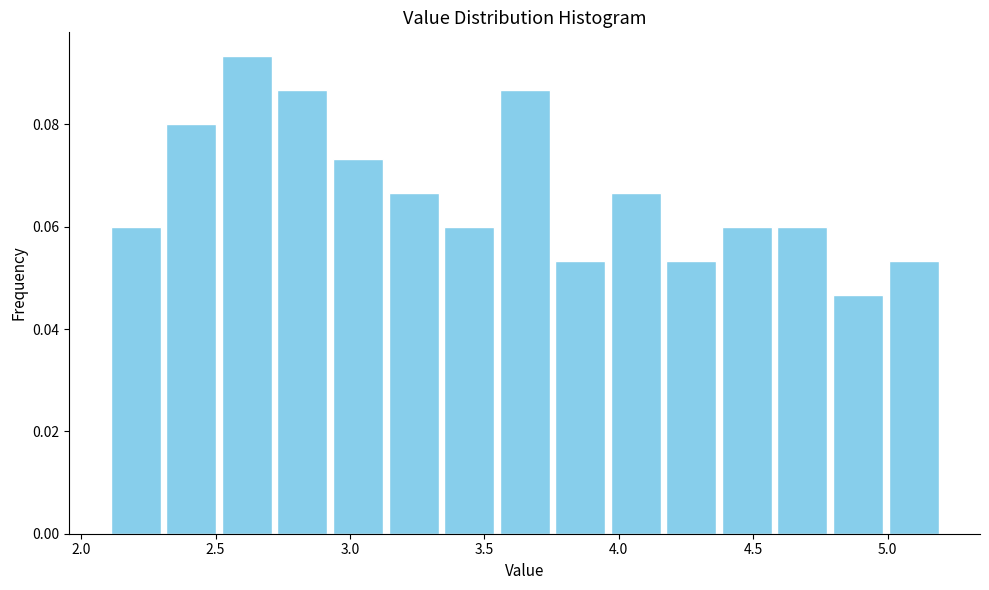

How tall is the bar that spans 3.75 to 3.95 on the x-axis? Neither the bar edges nor the heights are printed on the chart, so give them approximately, as read against the axes.

0.054